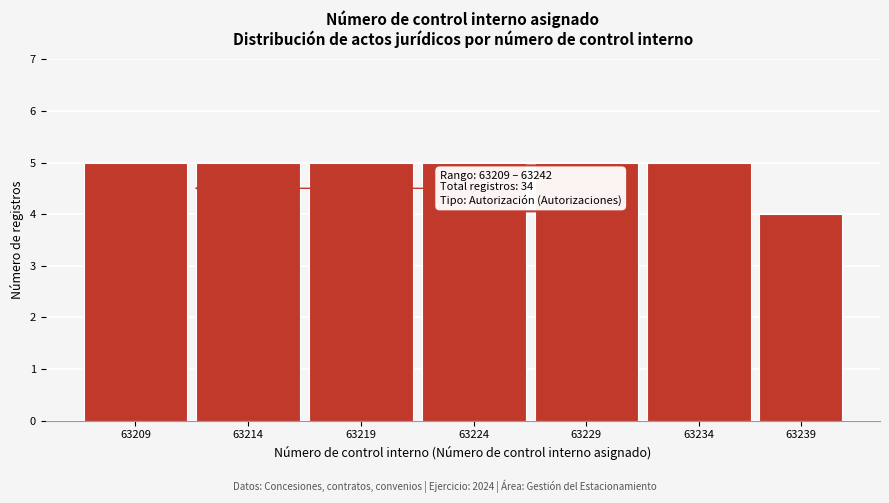

Reading right to left, list all the values displayed in this chart.

4	5	5	5	5	5	5